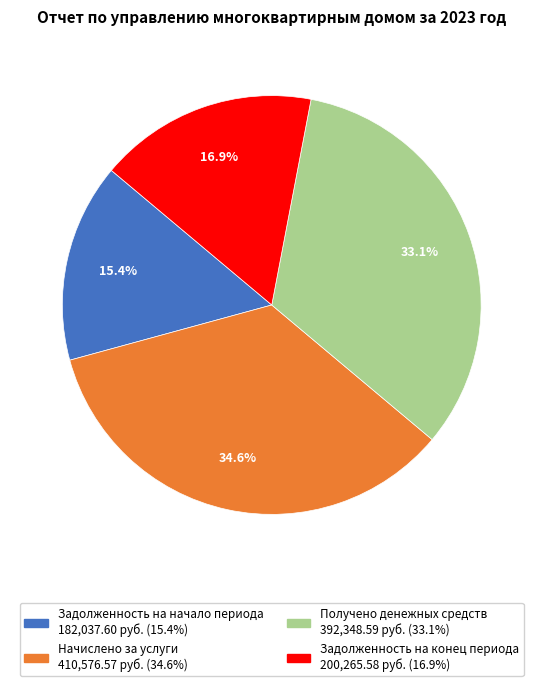

How many slices are in this pie chart?

4